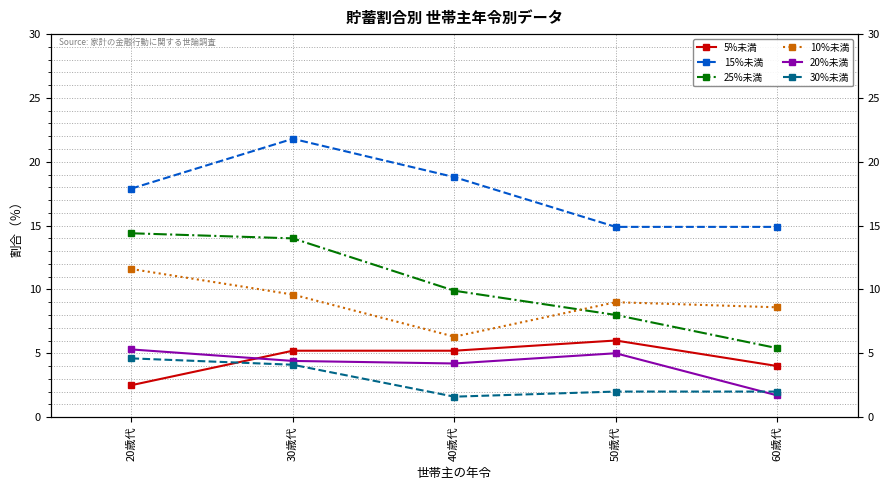

What is the spread (max minus min) of values at 40歳代?

17.2